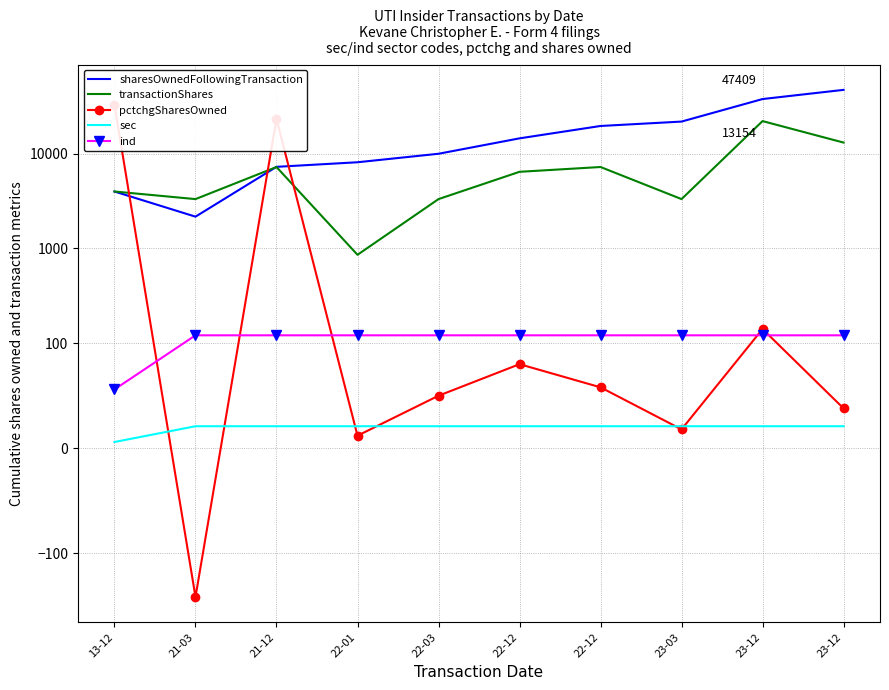

Rank the series by their maximum value, from highest to lowest.

sharesOwnedFollowingTransaction, pctchgSharesOwned, transactionShares, ind, sec